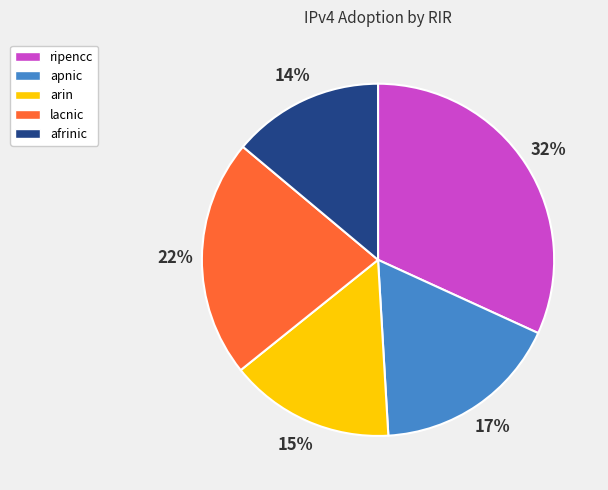

Is the sum of apnic and ripencc greater than half?

No